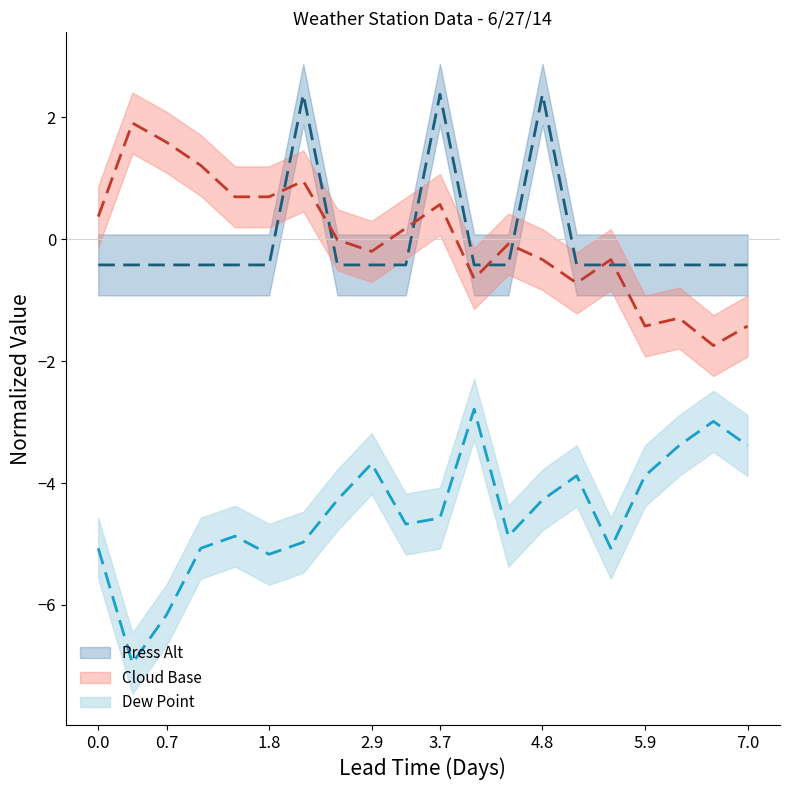

List the series in order of their peak value, lowest first.

Dew Point, Cloud Base, Press Alt